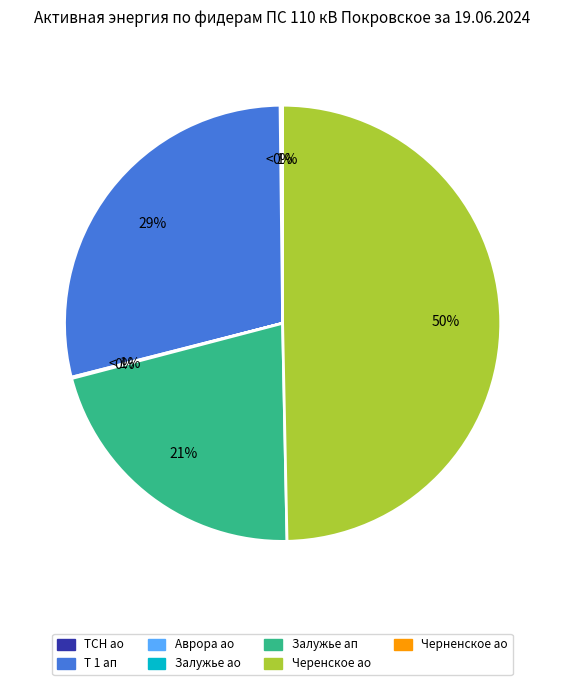

Is it true that 10 Покровское-Аврора ао RS is 0% of the pie?

True